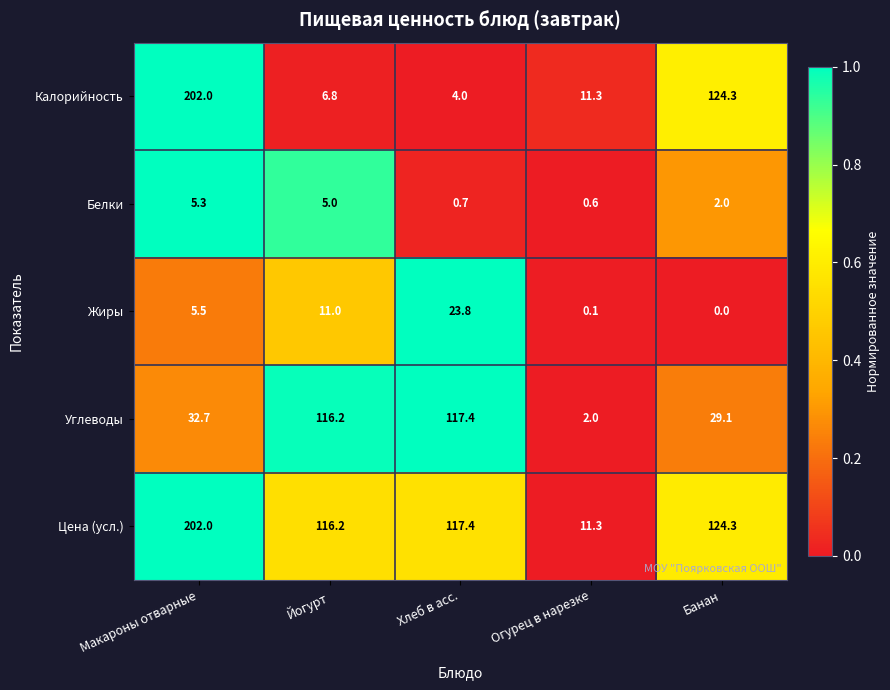

Which series has the largest range (max minus min)?

Калорийность